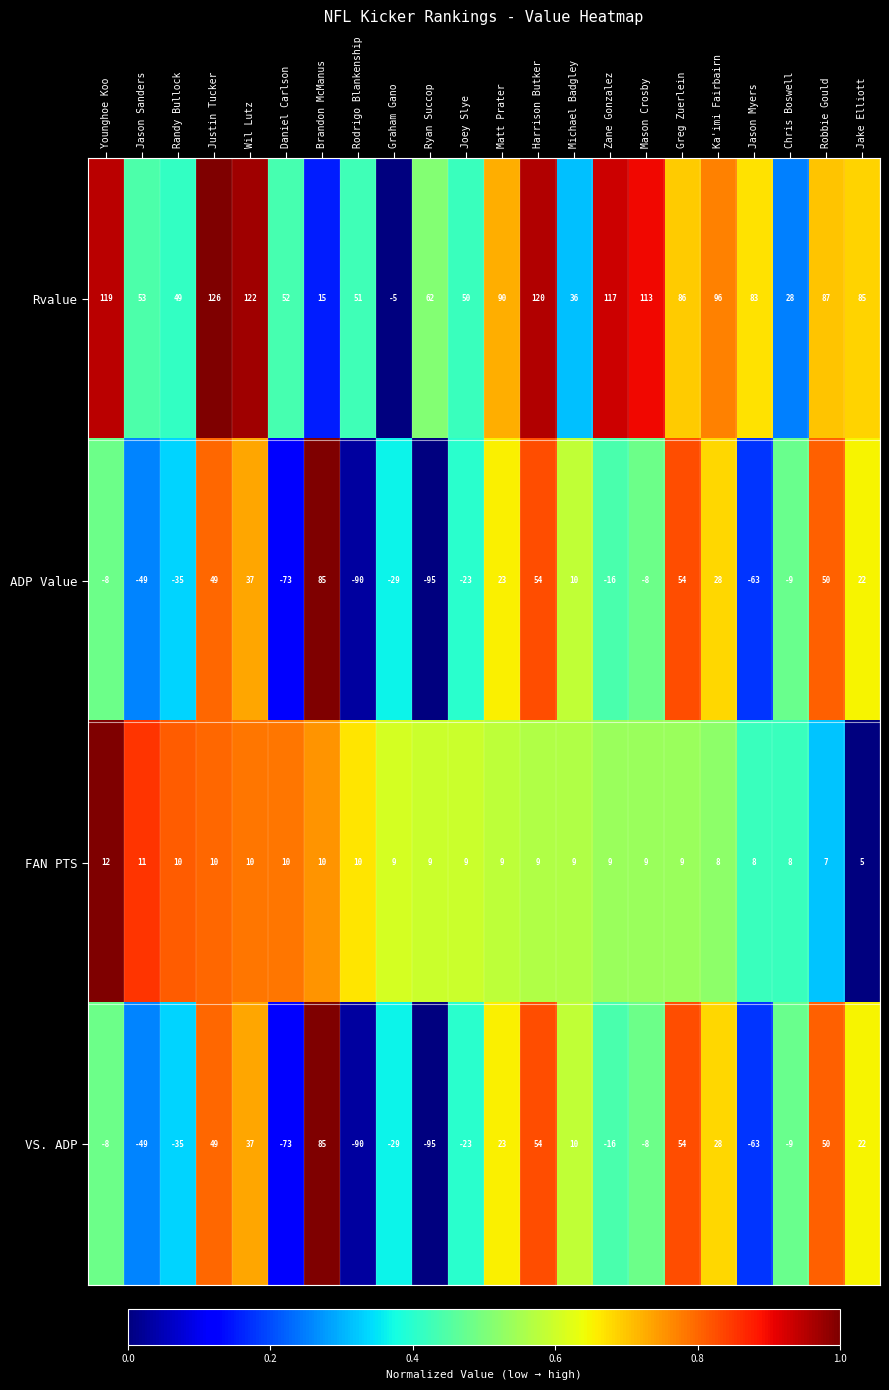

At which label does VS. ADP first exceed -8?

Justin Tucker